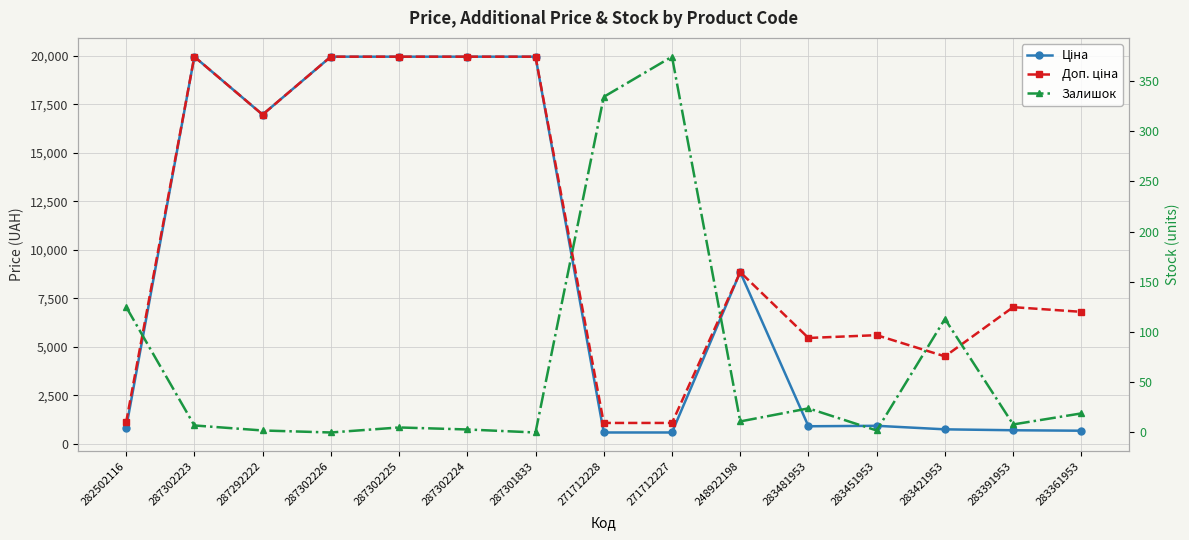

Reading left to right, what are all the values shown in this chart?

Ціна: 282502116=818.5	287302223=19964.2	287292222=16976.3	287302226=19964.2	287302225=19964.2	287302224=19964.2	287301833=19964.2	271712228=589.9	271712227=589.9	248922198=8856.7	283481953=910.4	283451953=934.5	283421953=752.2	283391953=705.1	283361953=681.0
Доп. ціна: 282502116=1109.2	287302223=19964.2	287292222=16976.3	287302226=19964.2	287302225=19964.2	287302224=19964.2	287301833=19964.2	271712228=1081.7	271712227=1081.7	248922198=8856.7	283481953=5462.3	283451953=5607.2	283421953=4513.3	283391953=7051.3	283361953=6809.8
Залишок: 282502116=125.0	287302223=7.0	287292222=2.0	287302226=0.0	287302225=5.0	287302224=3.0	287301833=0.0	271712228=334.0	271712227=374.0	248922198=11.0	283481953=24.0	283451953=2.0	283421953=113.0	283391953=8.0	283361953=19.0